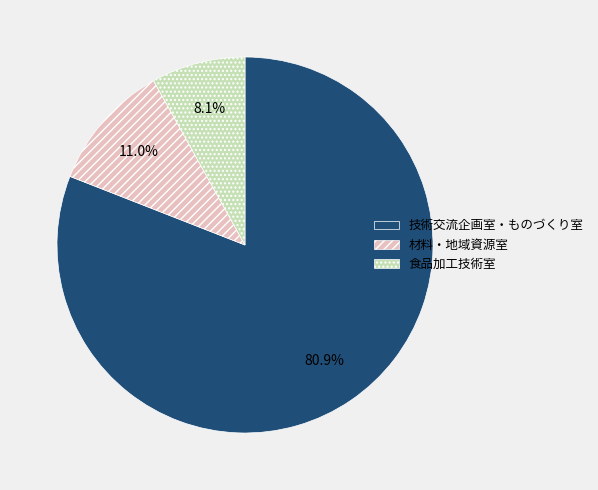

Which slice is the largest?

技術交流企画室・ものづくり室